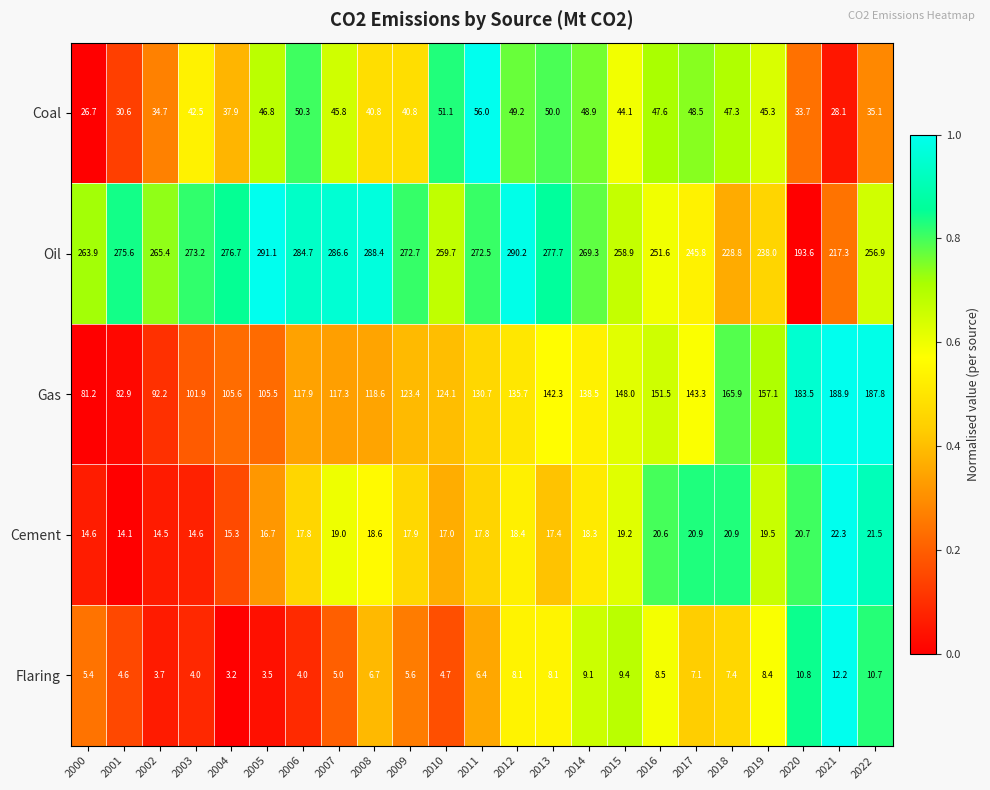

Where does the Cement series first go above 18?

2007